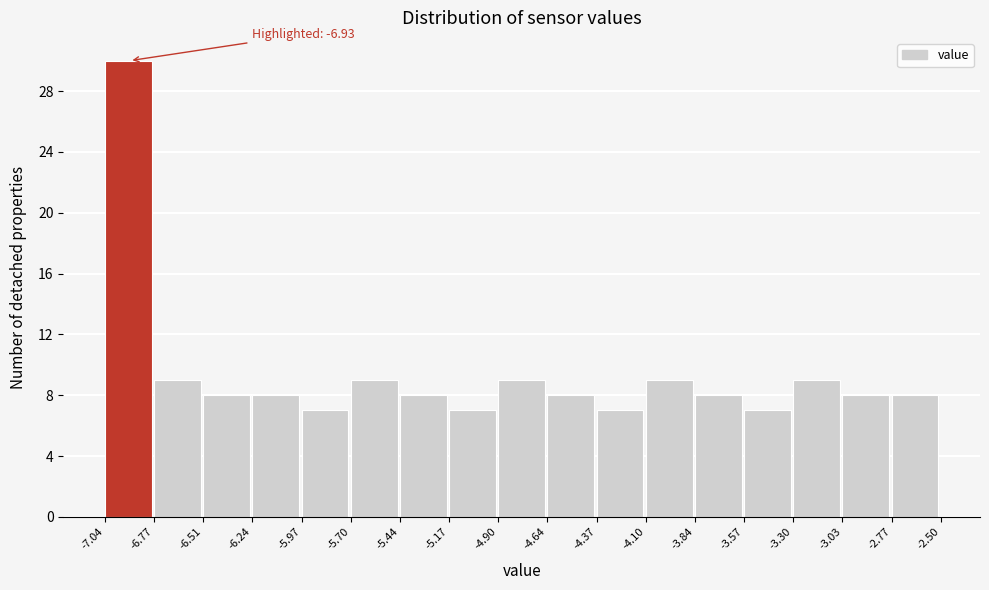

Which range on the x-axis has the tallest bar?

-7.04 to -6.77